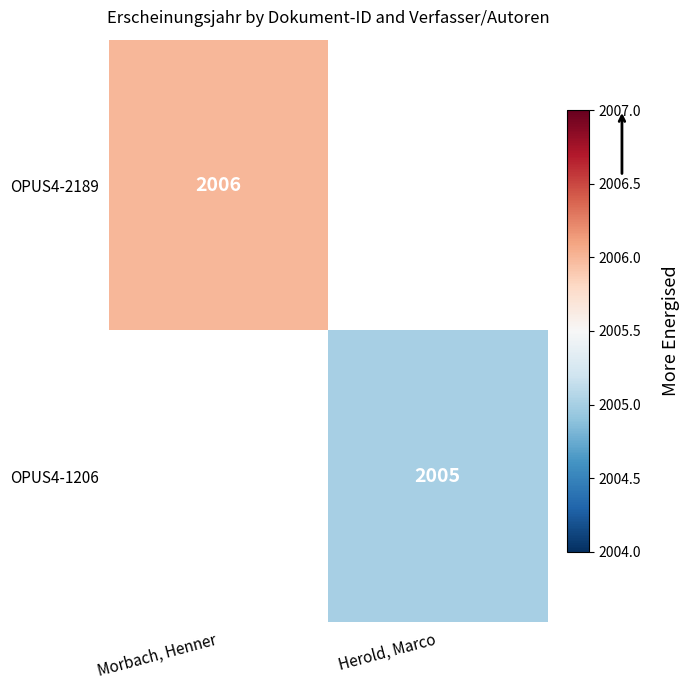

True or false: OPUS4-2189 has a value of 1196 at Morbach, Henner.

False